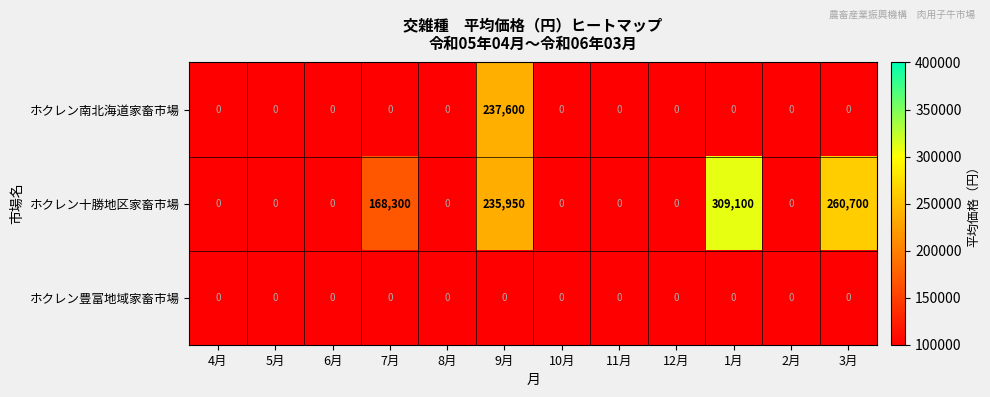

Rank the series at 8月 from highest to lowest value.

ホクレン南北海道家畜市場, ホクレン十勝地区家畜市場, ホクレン豊富地域家畜市場